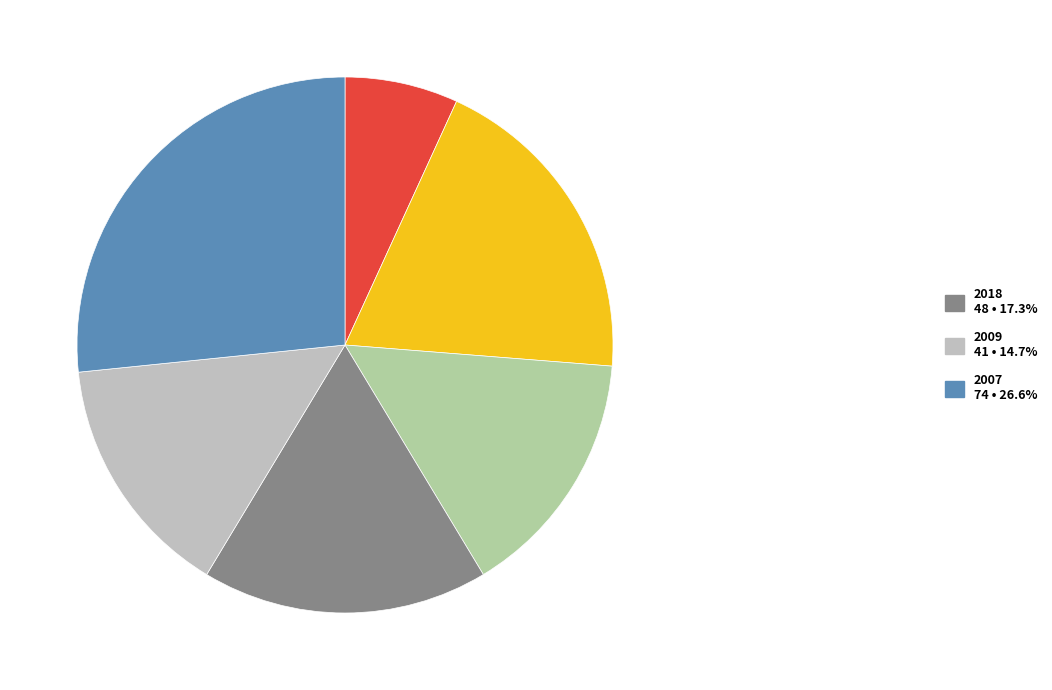

Rank the categories by value from highest to lowest.

2007, 2020, 2018, 2019, 2009, 2022